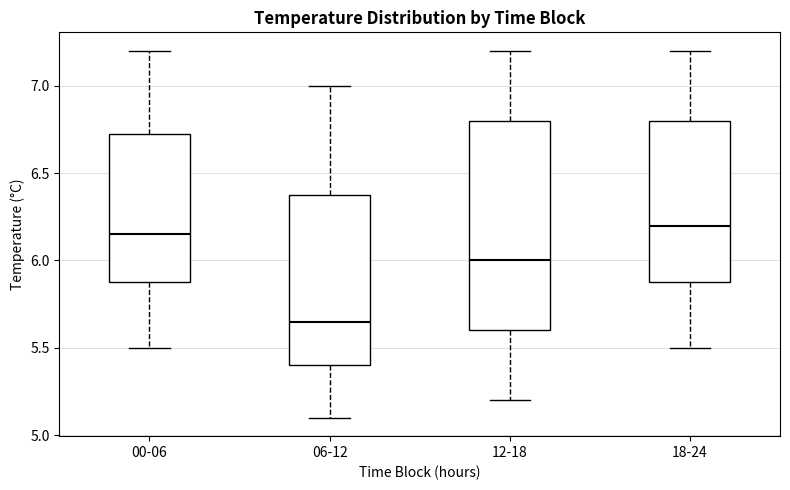

Comparing the boxes themselves (not the whiskers), which one is the tallest?

12-18